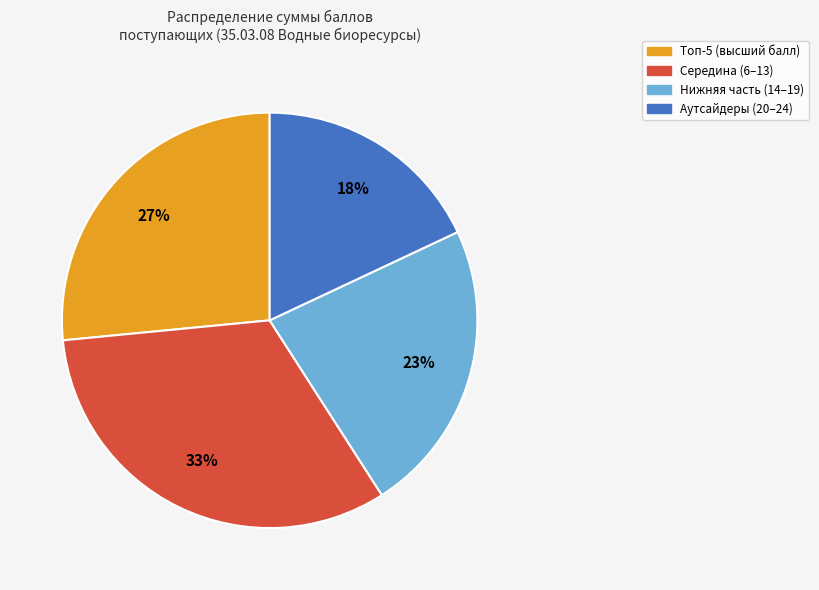

To the nearest percent, what is the average slice percentage?

25%